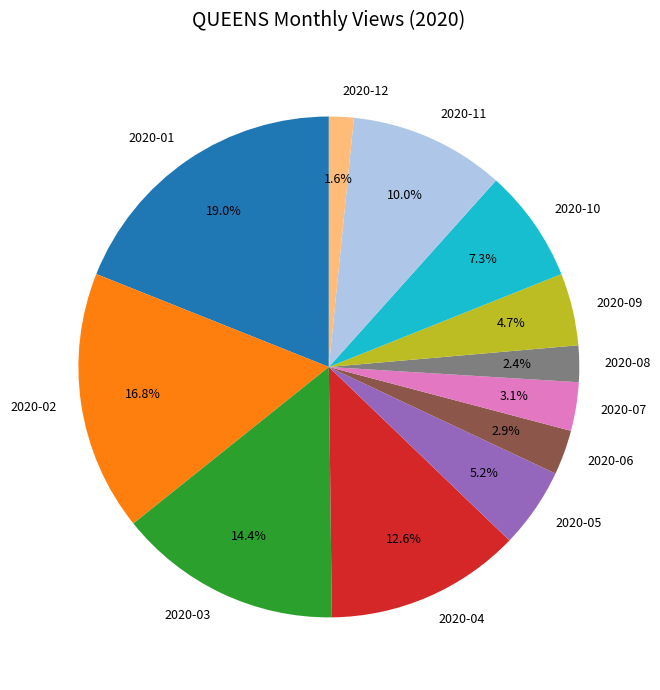

Which category has the smallest portion of the pie?

2020-12